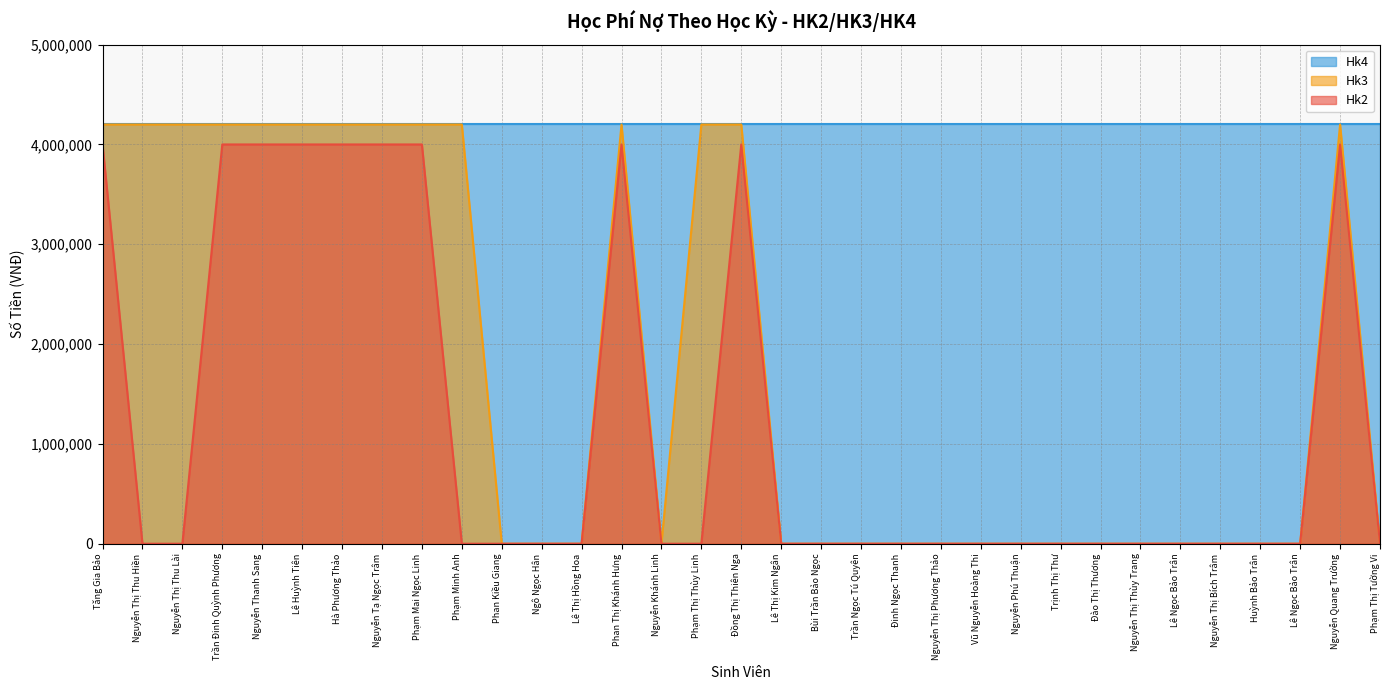

Which category has the lowest value in the Hk3 series?

Phan Kiều Giang